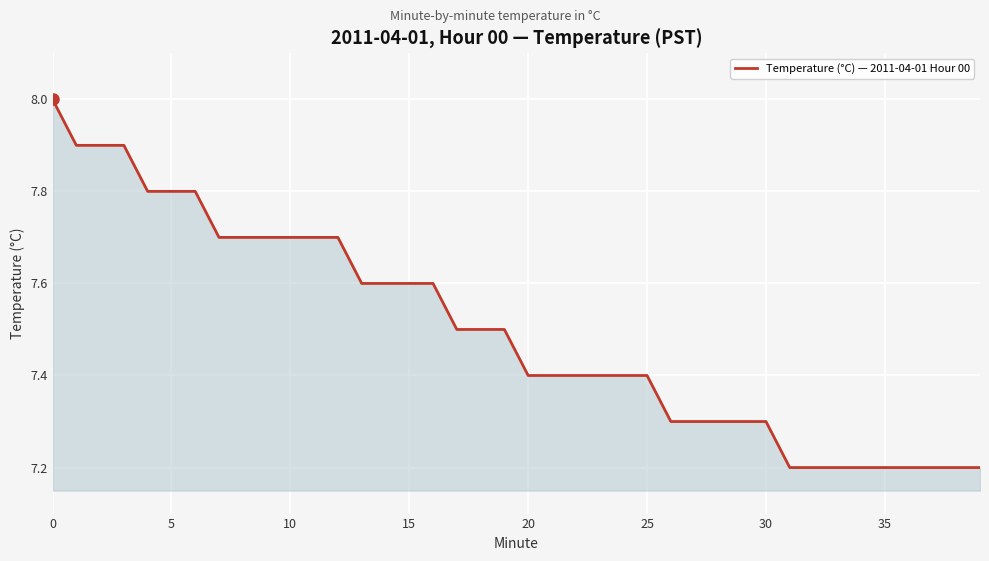

What is the difference between the maximum and minimum values?

0.8